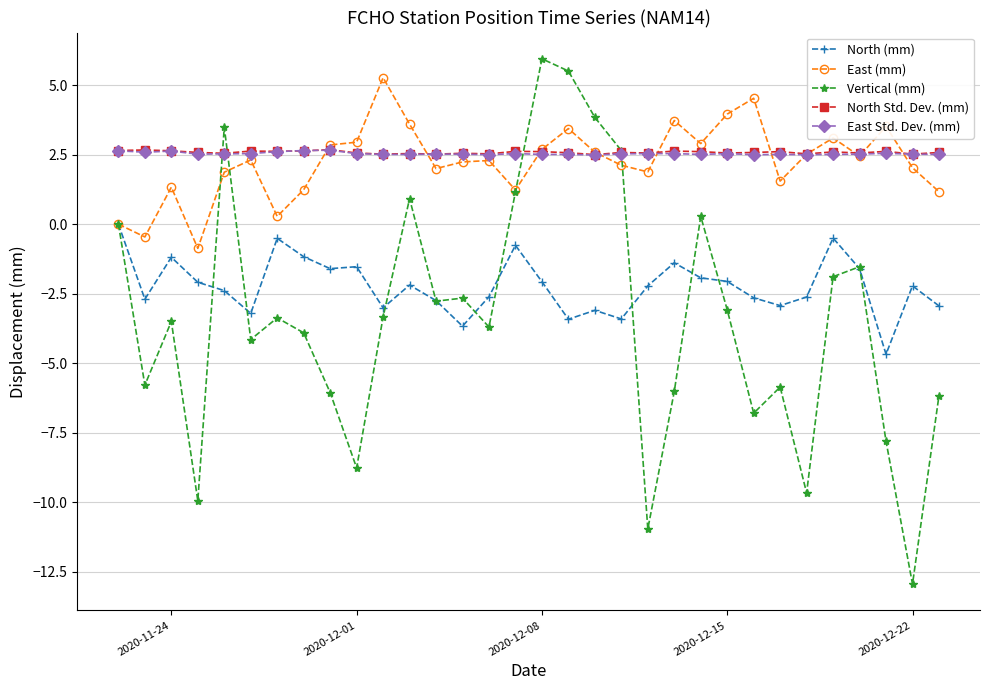

True or false: East Std. Dev. (mm) and North (mm) cross at least once.

False